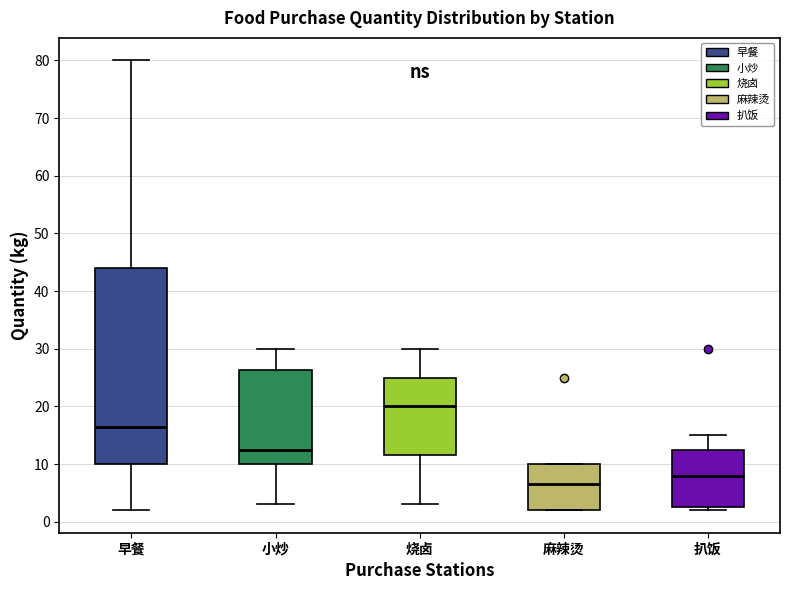

Reading left to right, read every box against the y-axis: the position of its median line, the range the box covers, and the ends of its whiskers. The values are not printed on the chart, so give them approximately, as read against the axis.

早餐: median 17, box 10 to 44, whiskers 2 to 80
小炒: median 13, box 10 to 26, whiskers 3 to 30
烧卤: median 20, box 12 to 25, whiskers 3 to 30
麻辣烫: median 7, box 2 to 10, whiskers 2 to 10
扒饭: median 8, box 3 to 13, whiskers 2 to 15